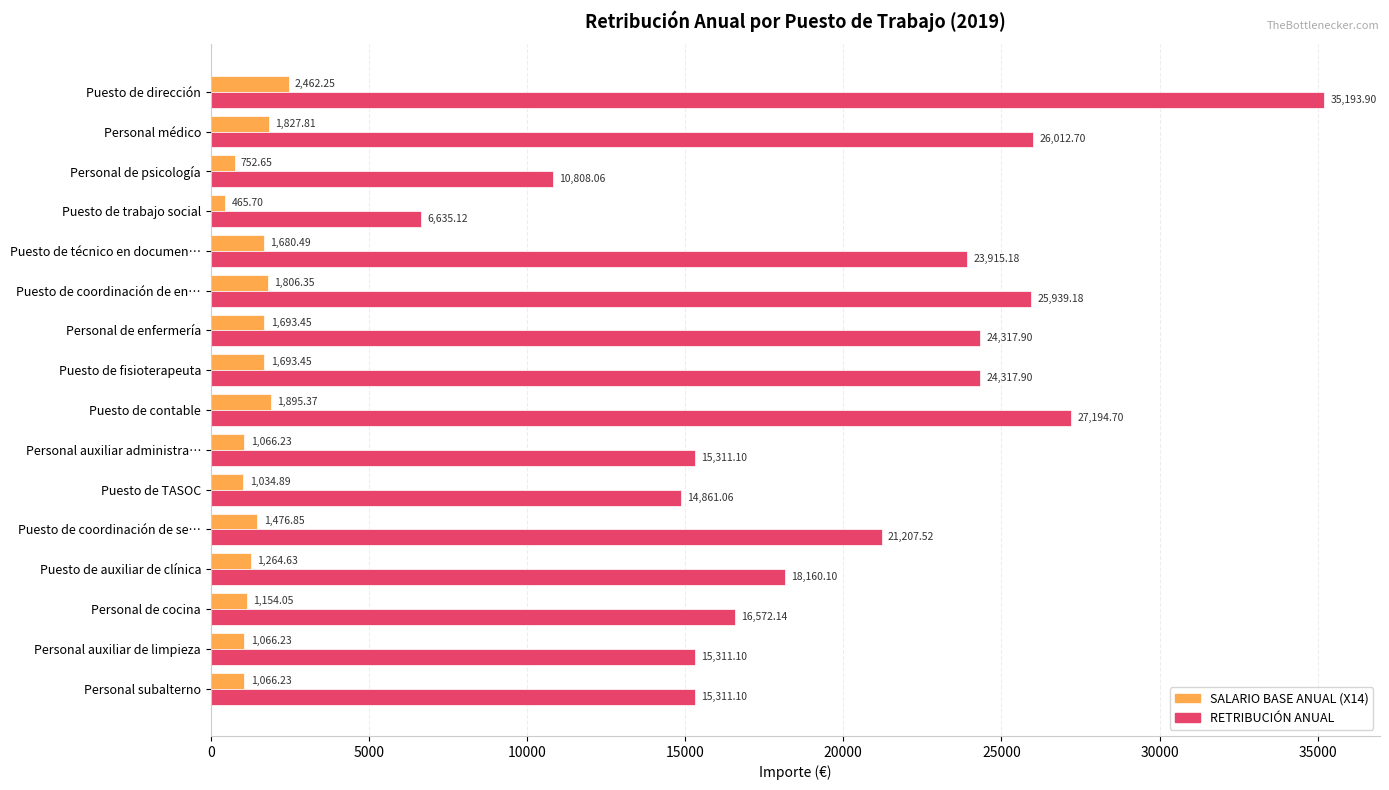

What is the smallest value displayed?

465.7